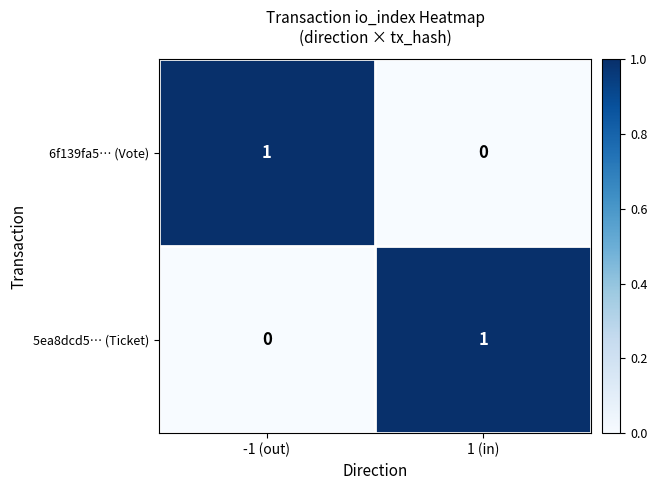

At which label does 5ea8dcd5… (Ticket) reach its peak?

1 (in)